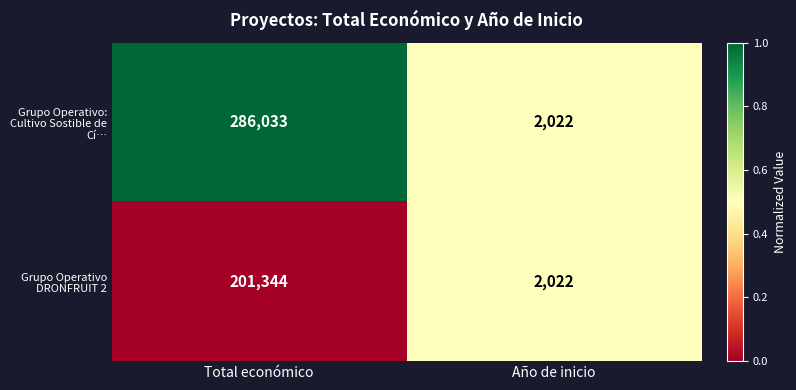

At which category is the sum across all series the highest?

Total económico